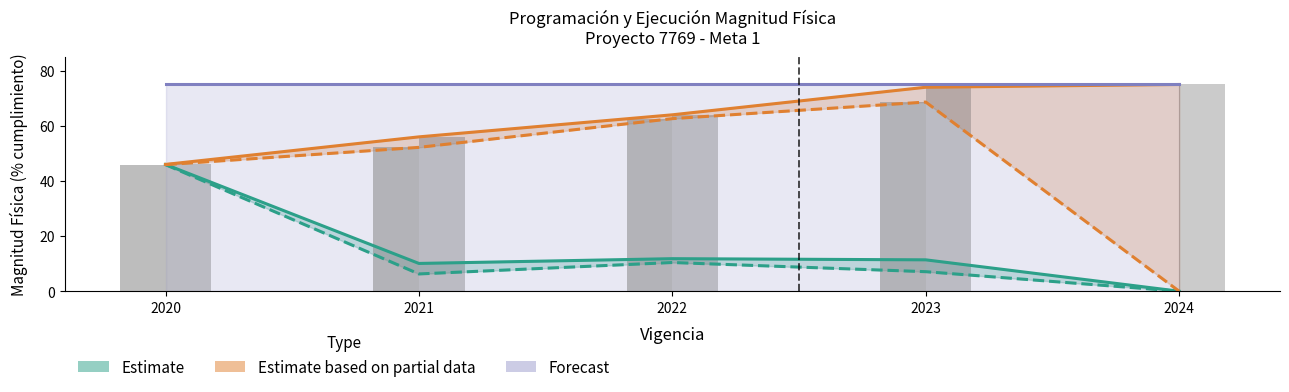

True or false: Ejecutado Acumulado has a value of 3.4 at 2023.

False